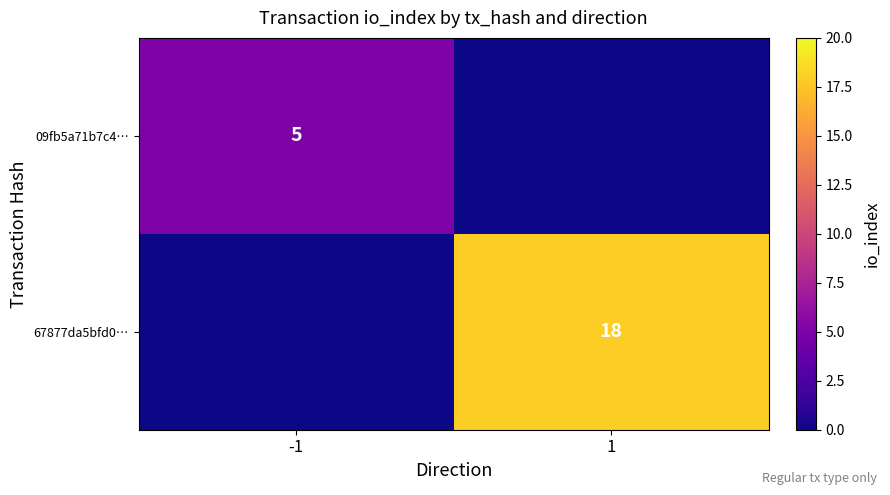

At how many categories does at least one series exceed 11?

1